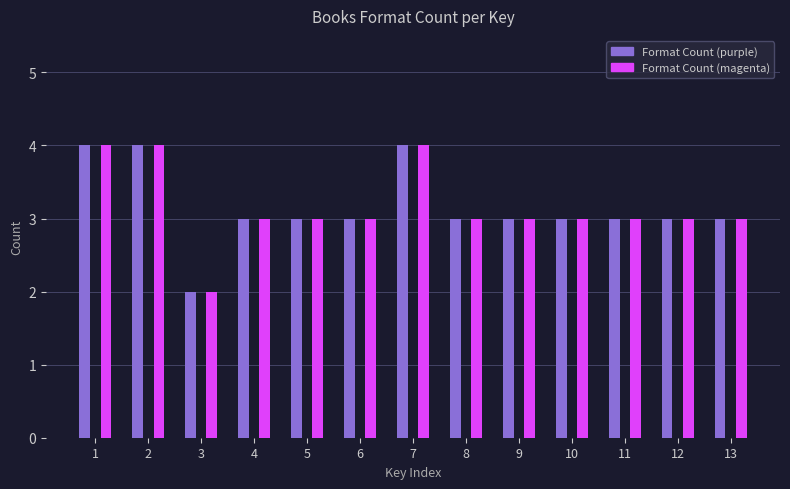

Reading left to right, transcribe all the data shown in this chart.

Format Count (purple): 4	4	2	3	3	3	4	3	3	3	3	3	3
Format Count (magenta): 4	4	2	3	3	3	4	3	3	3	3	3	3